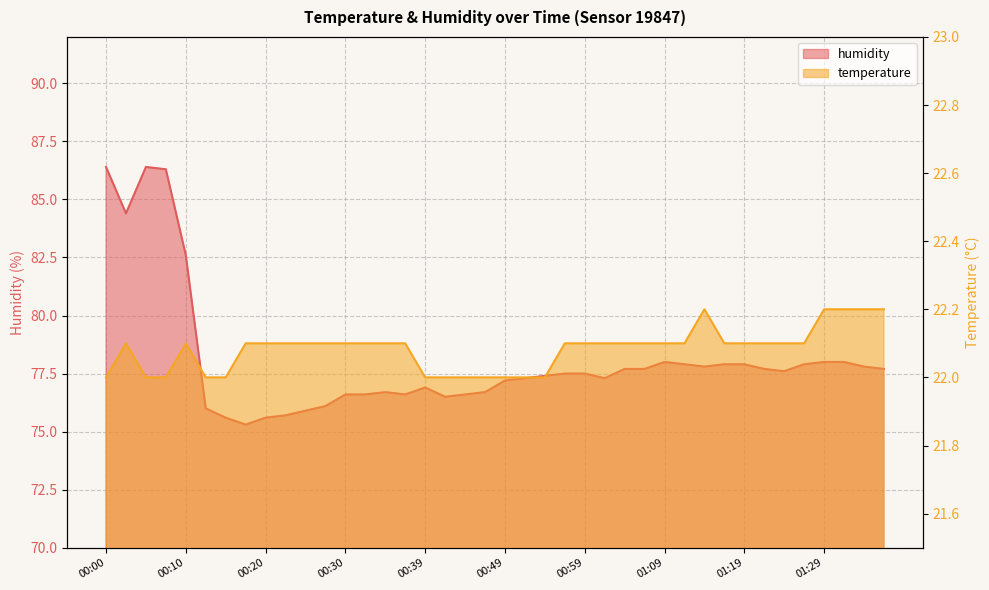

Which label corresponds to the smallest value in the chart?

00:00